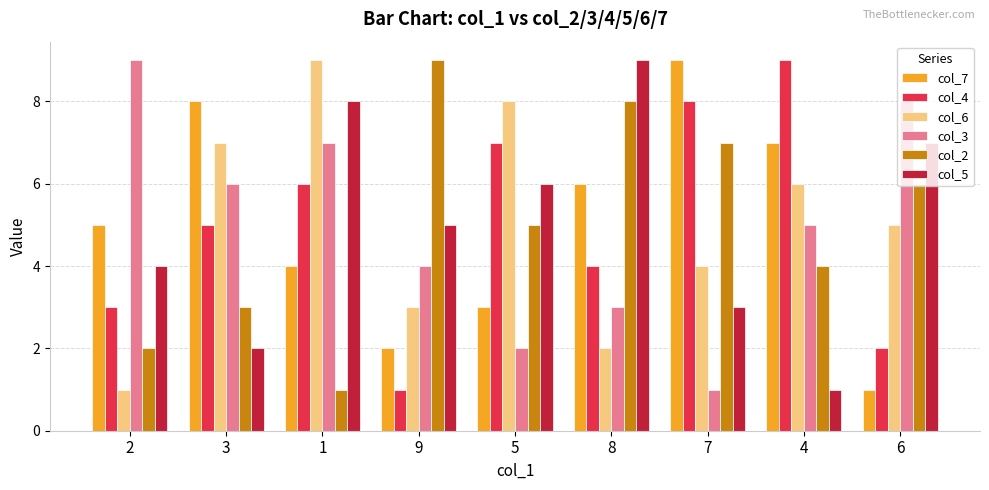

Which series changed the most between 9 and 5?

col_4